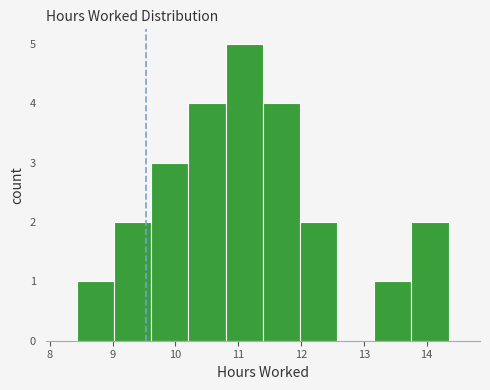

Reading left to right, transcribe this chart: for each bar, give the range it covers on the x-axis and its height. Neither the bar edges nor the heights are printed on the chart, so give them approximately, as read against the axes.

8.4 to 9.0: 1
9.0 to 9.6: 2
9.6 to 10.2: 3
10.2 to 10.8: 4
10.8 to 11.4: 5
11.4 to 12.0: 4
12.0 to 12.6: 2
12.6 to 13.2: 0
13.2 to 13.8: 1
13.8 to 14.4: 2